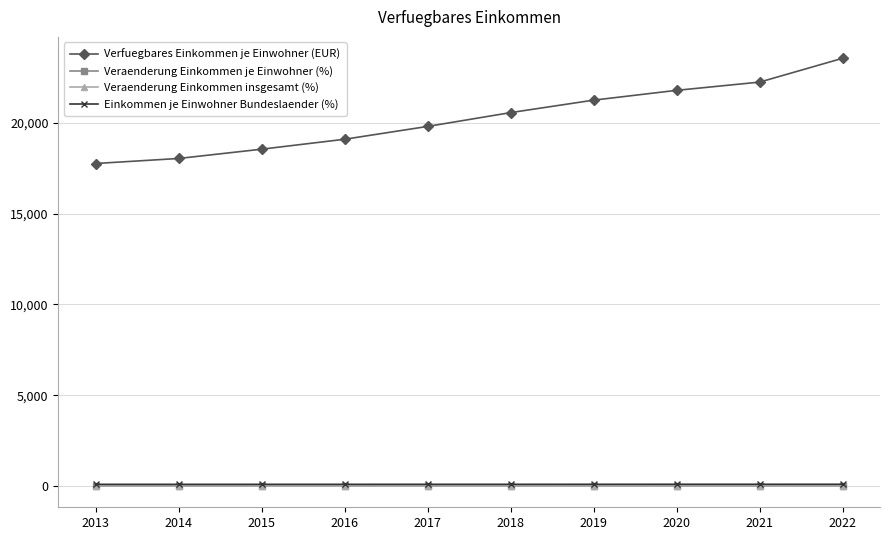

The value of Einkommen je Einwohner Bundeslaender (%) at 2021 is 90.9. True or false?

True